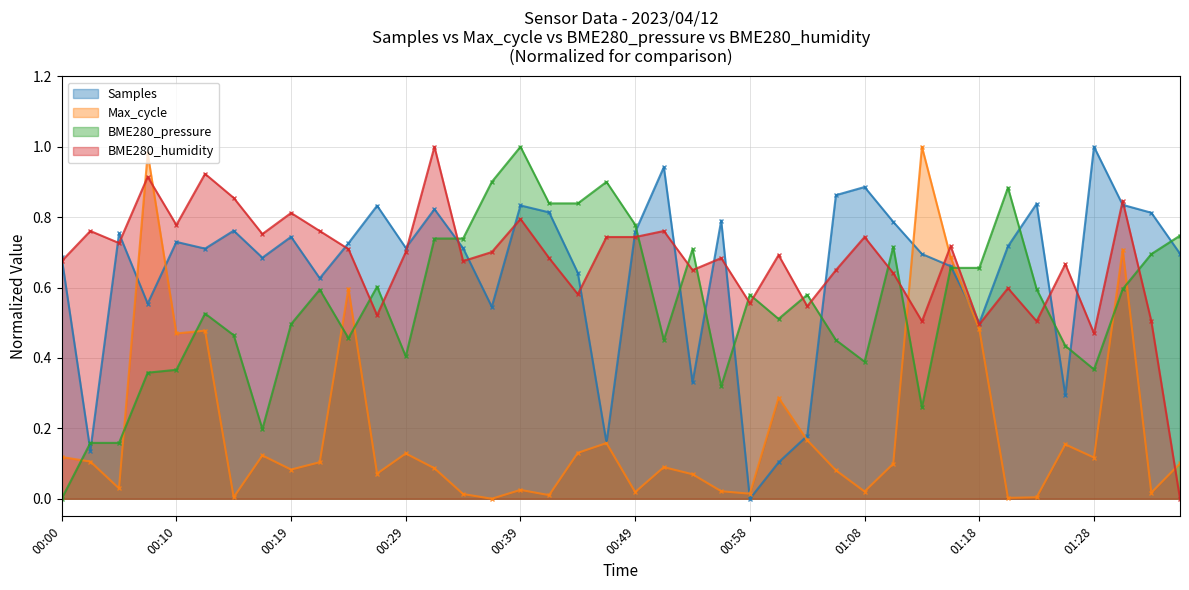

True or false: Samples and Max_cycle intersect in this chart.

True